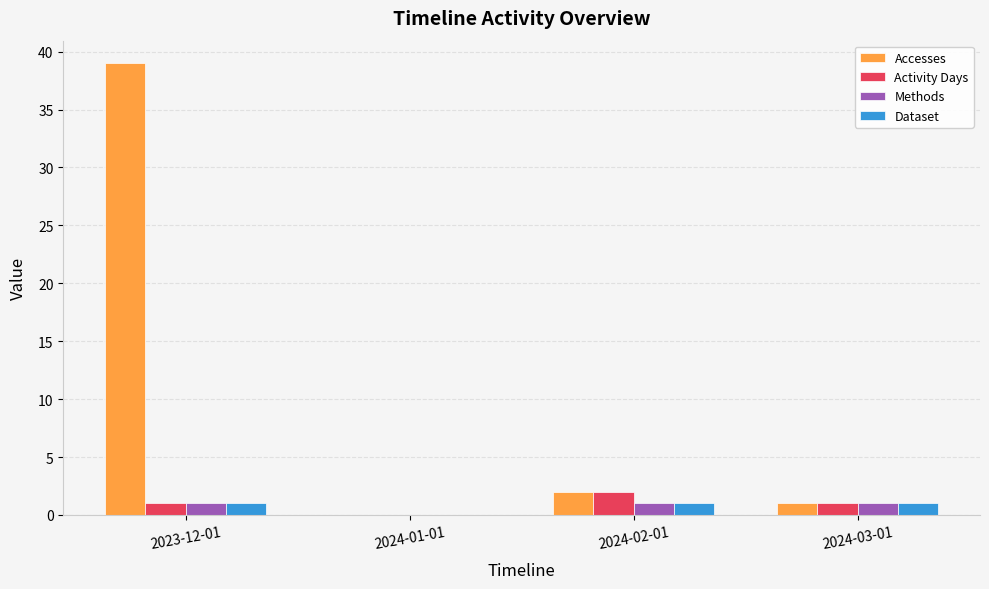

Reading left to right, list all the values displayed in this chart.

Accesses: 39	0	2	1
Activity Days: 1	0	2	1
Methods: 1	0	1	1
Dataset: 1	0	1	1